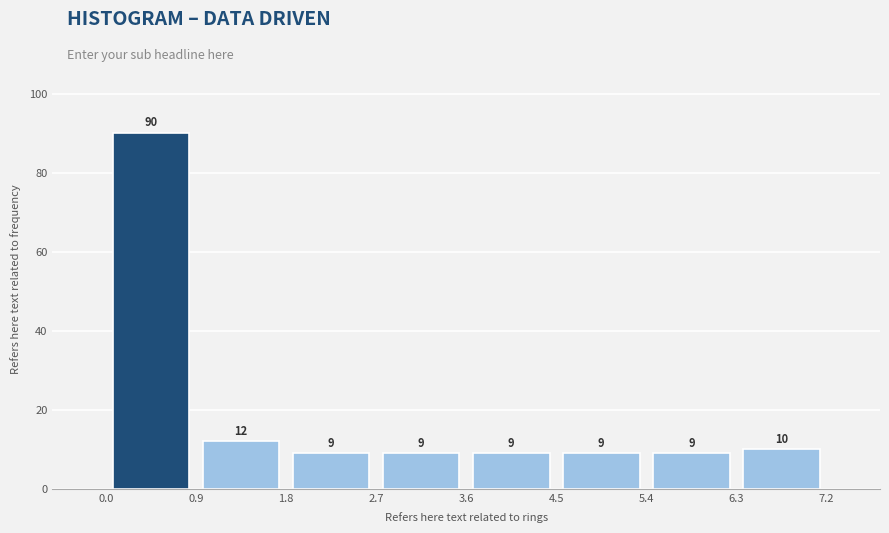

Reading left to right, transcribe this chart: for each bar, give the range it covers on the x-axis and its height.

0.0 to 0.9: 90
0.9 to 1.8: 12
1.8 to 2.7: 9
2.7 to 3.6: 9
3.6 to 4.5: 9
4.5 to 5.4: 9
5.4 to 6.3: 9
6.3 to 7.2: 10